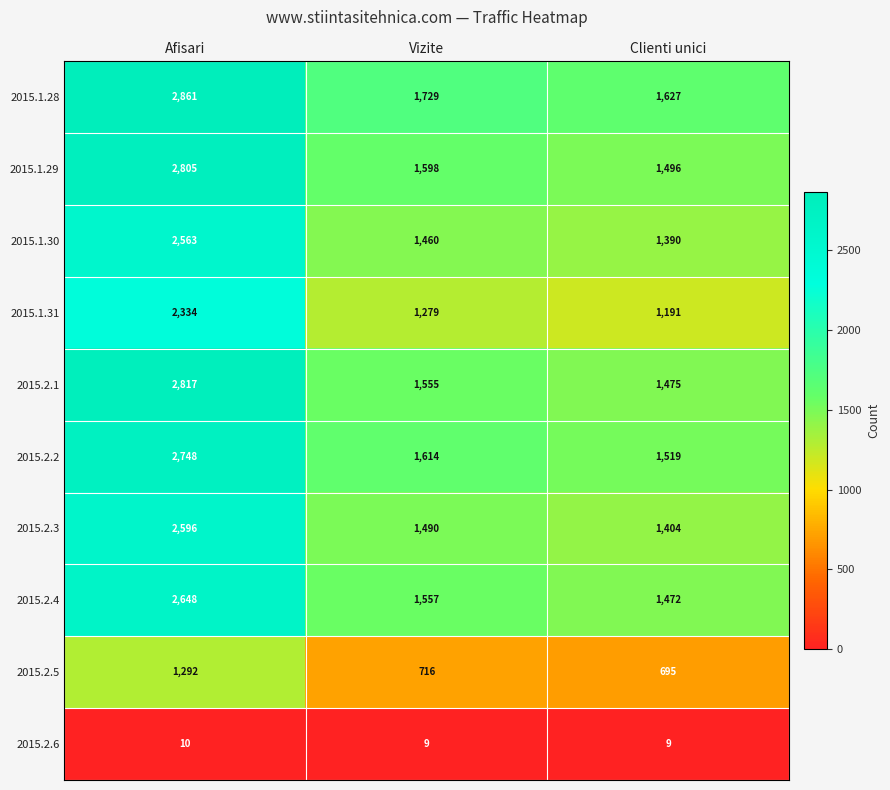

Which category has the highest value across all series?

Afisari